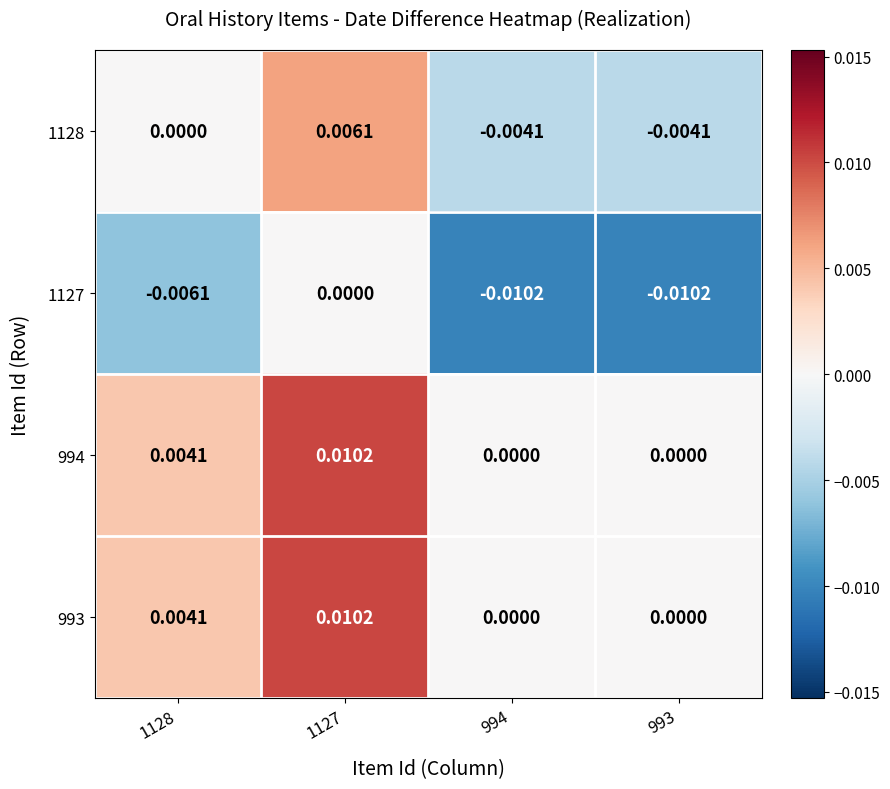

Is the value of 1127 at 994 greater than the value of 993 at 1128?

No